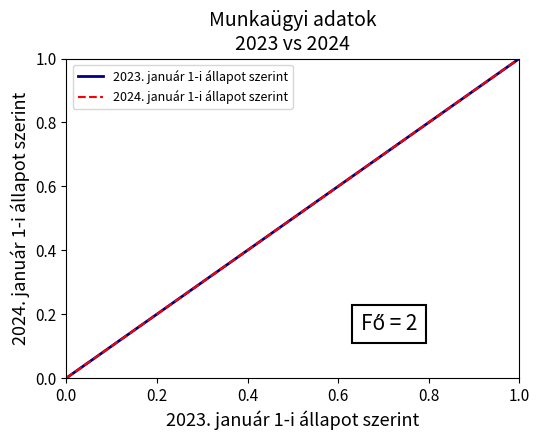

Which series has the largest total across all categories?

2023. január 1-i állapot szerint